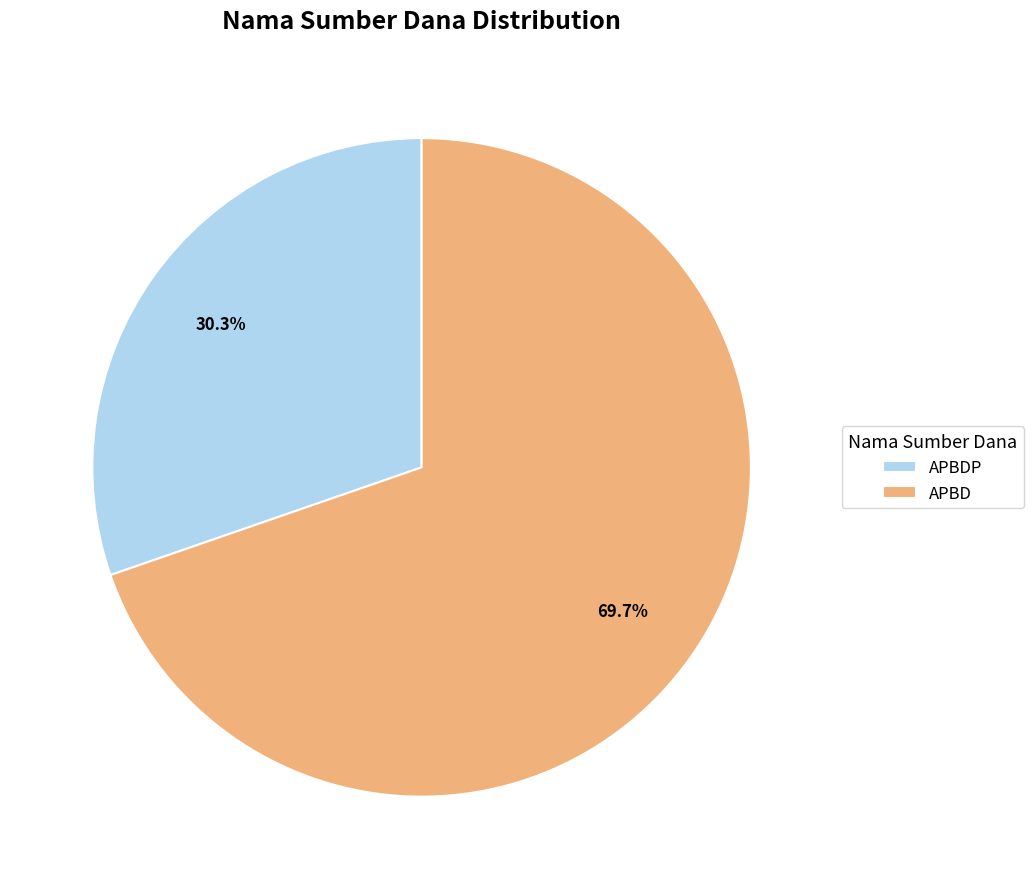

What percentage do APBD and APBDP together represent?

100.0%